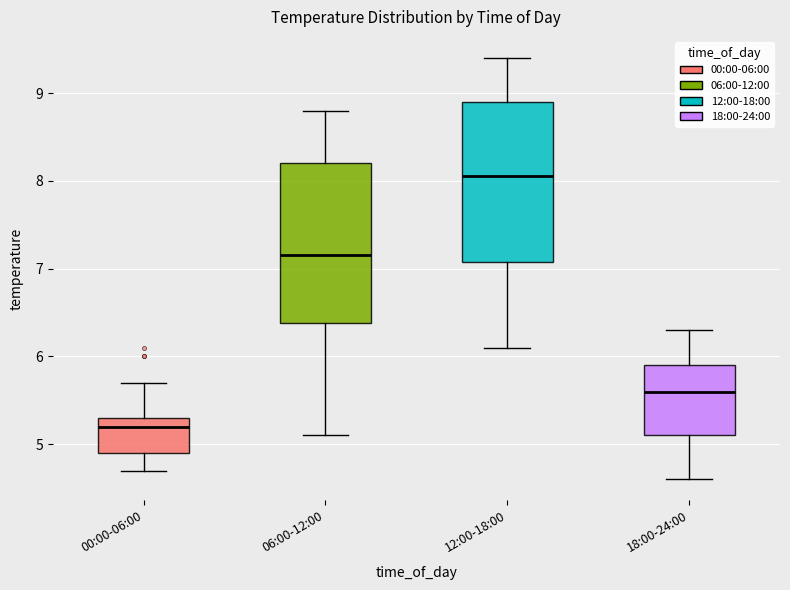

Reading left to right, read every box against the y-axis: the position of its median line, the range the box covers, and the ends of its whiskers. The values are not printed on the chart, so give them approximately, as read against the axis.

00:00-06:00: median 5.2, box 4.9 to 5.3, whiskers 4.7 to 5.7
06:00-12:00: median 7.2, box 6.4 to 8.2, whiskers 5.1 to 8.8
12:00-18:00: median 8.1, box 7.1 to 8.9, whiskers 6.1 to 9.4
18:00-24:00: median 5.6, box 5.1 to 5.9, whiskers 4.6 to 6.3